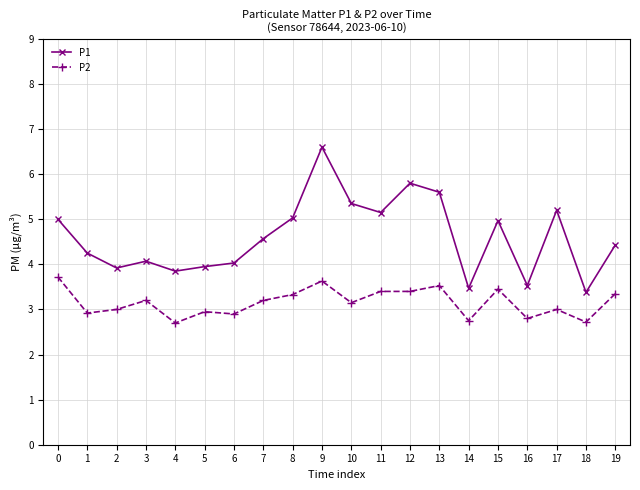

What are all the series names shown in the legend?

P1, P2